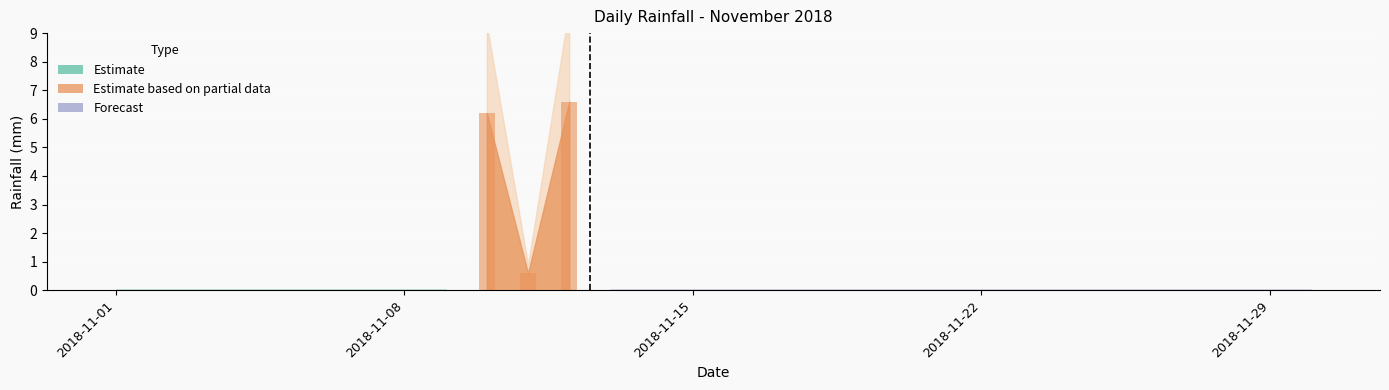

What is the maximum value shown in the chart?

6.6